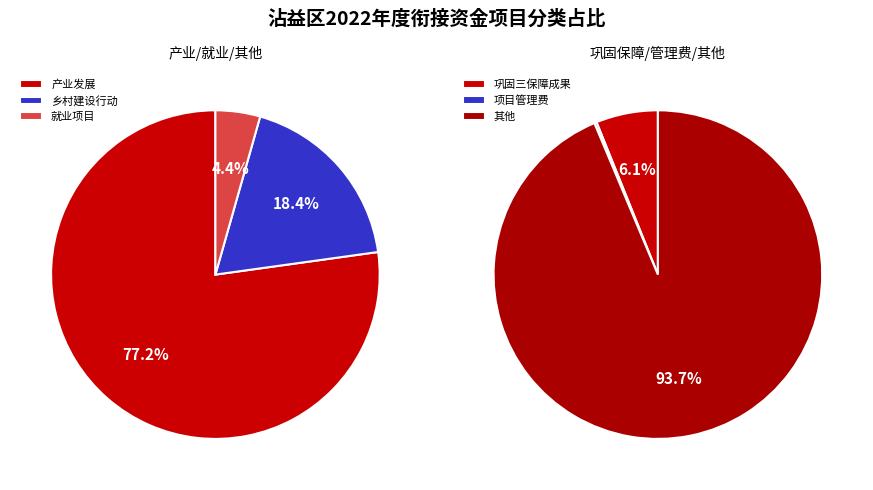

How many segments does this pie chart have?

6